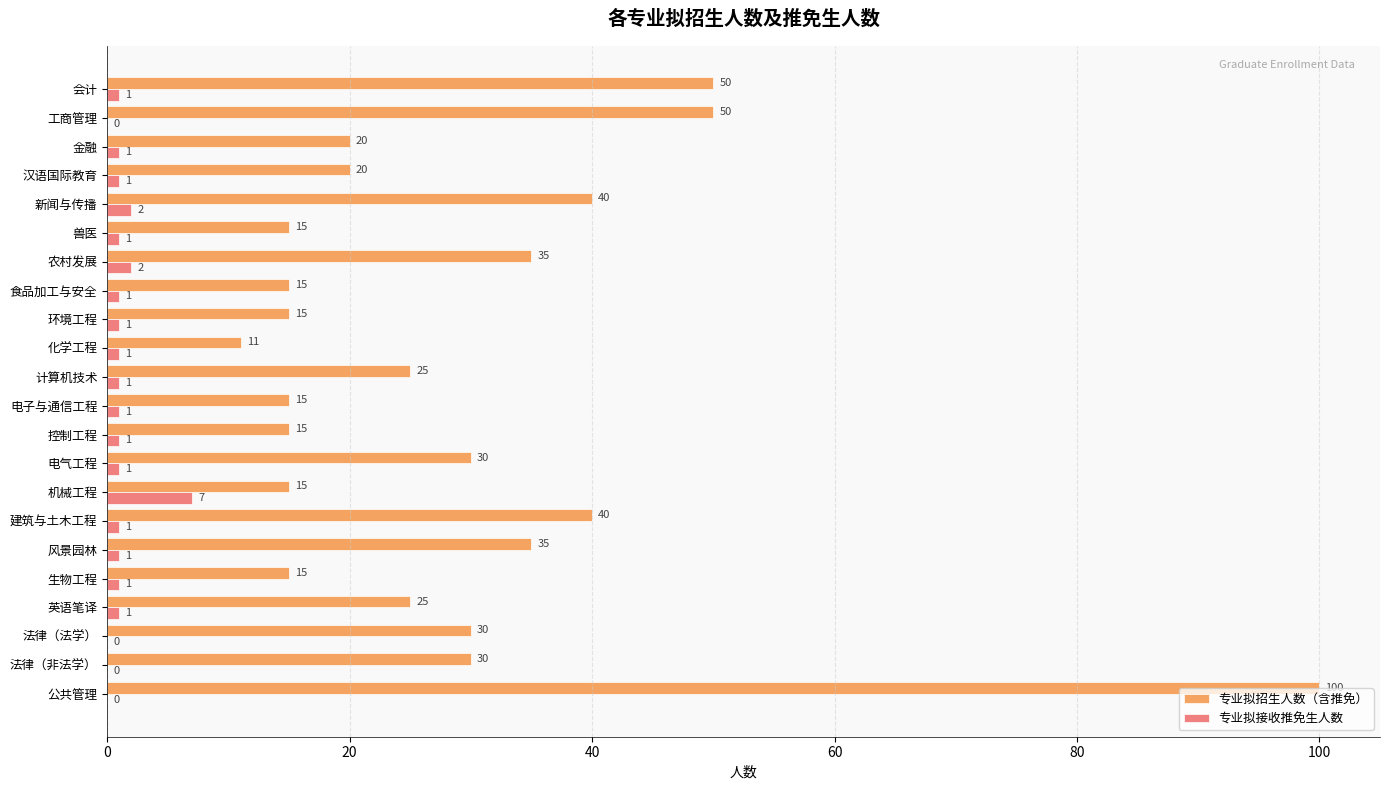

At which label does 专业拟接收推免生人数 reach its peak?

机械工程